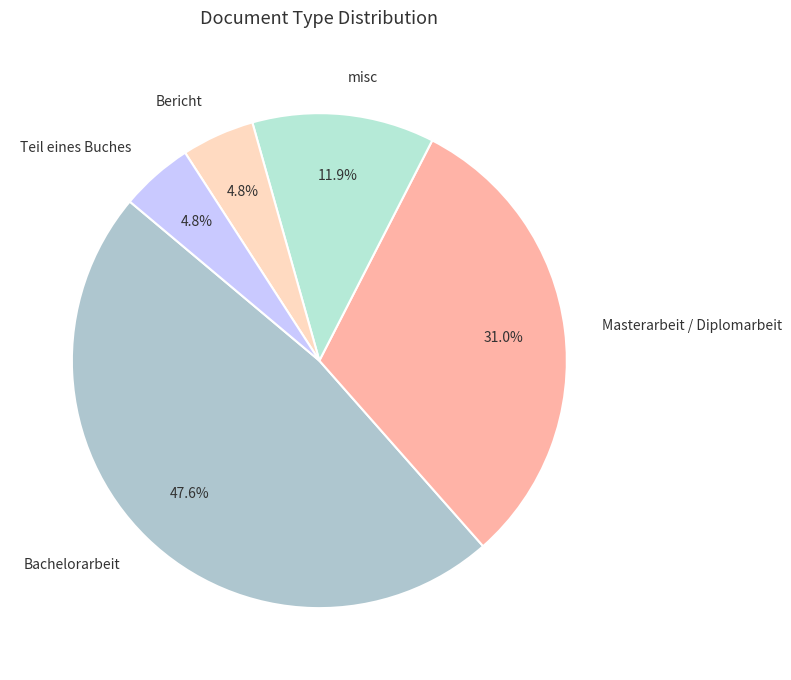

Count the number of slices in the pie.

5